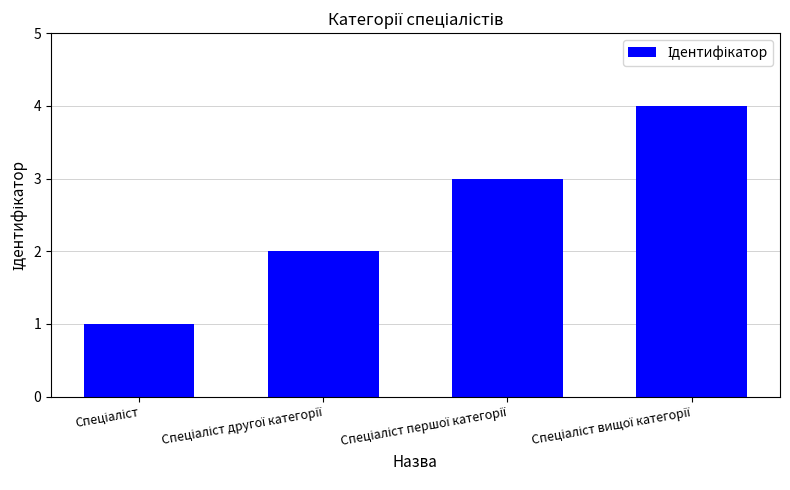

What is the difference between the maximum and minimum values?

3